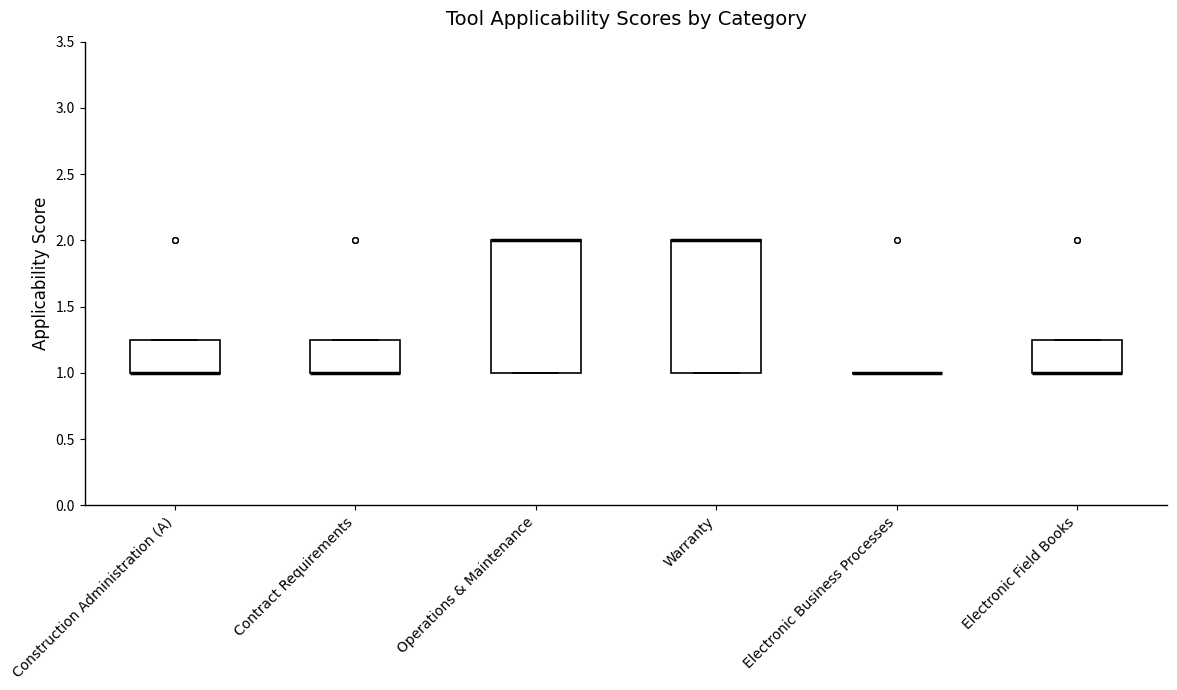

Reading left to right, read every box against the y-axis: the position of its median line, the range the box covers, and the ends of its whiskers. The values are not printed on the chart, so give them approximately, as read against the axis.

Construction Administration (A): median 1.00 (drawn on the box's lower edge), box 1.00 to 1.25, whiskers 1.00 to 1.25
Contract Requirements: median 1.00 (drawn on the box's lower edge), box 1.00 to 1.25, whiskers 1.00 to 1.25
Operations & Maintenance: median 2.00 (drawn on the box's upper edge), box 1.00 to 2.00, whiskers 1.00 to 2.00
Warranty: median 2.00 (drawn on the box's upper edge), box 1.00 to 2.00, whiskers 1.00 to 2.00
Electronic Business Processes: box collapsed to a line at 1.00, whiskers 1.00 to 1.00
Electronic Field Books: median 1.00 (drawn on the box's lower edge), box 1.00 to 1.25, whiskers 1.00 to 1.25